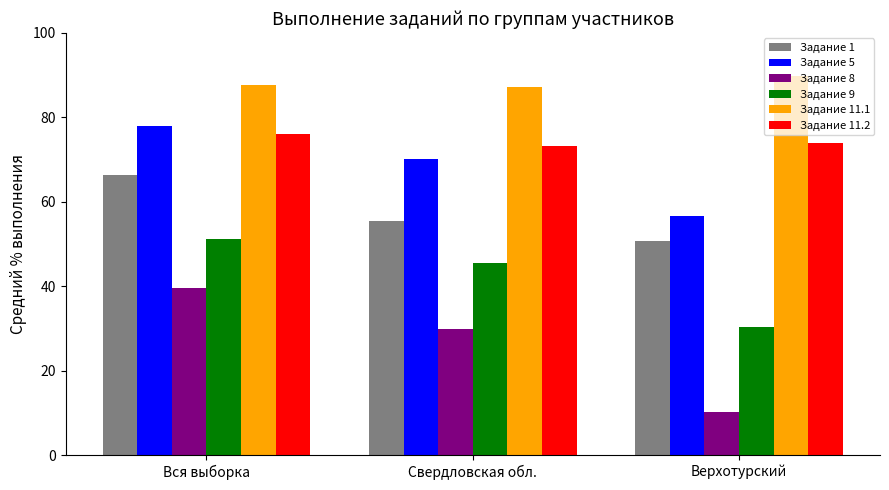

Where does the Задание 5 series first go above 70?

Вся выборка